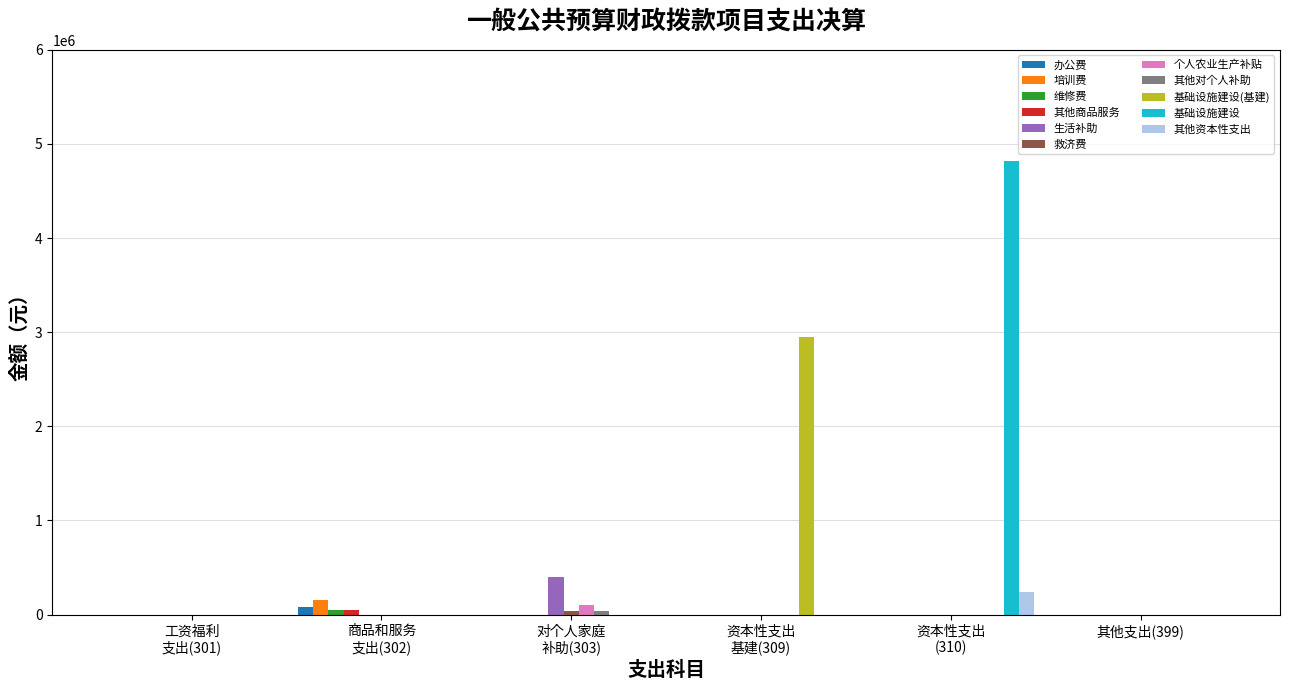

Are the bars grouped side by side (vs. stacked)?

Yes